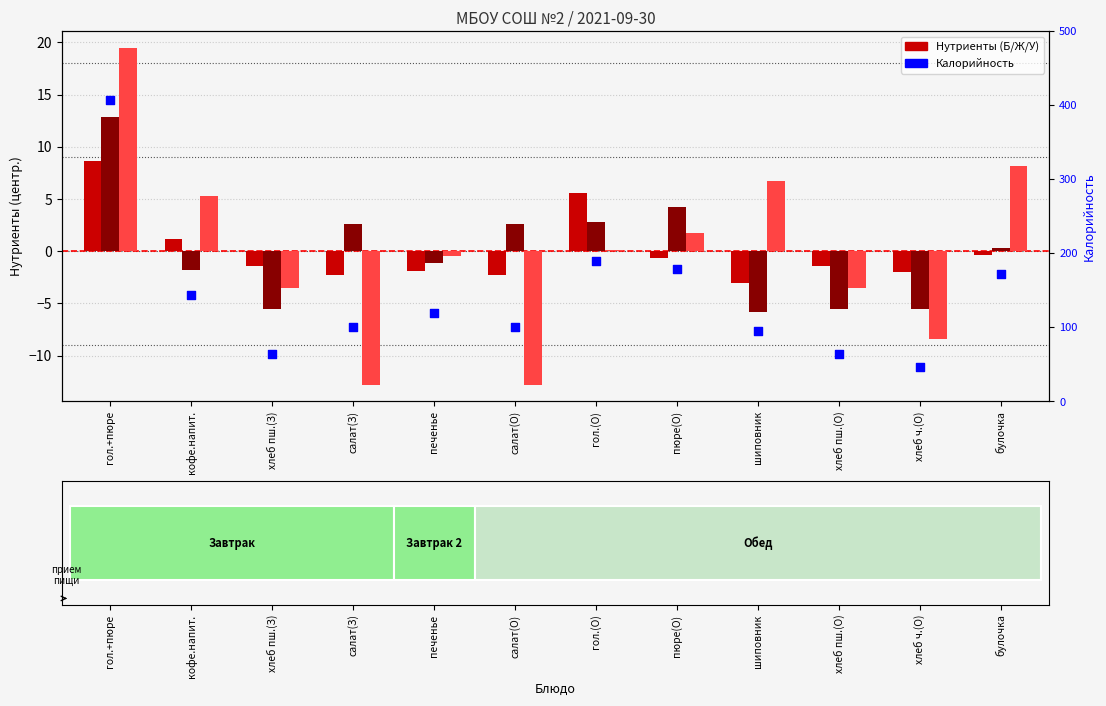

Which series has the largest total across all categories?

Калорийность